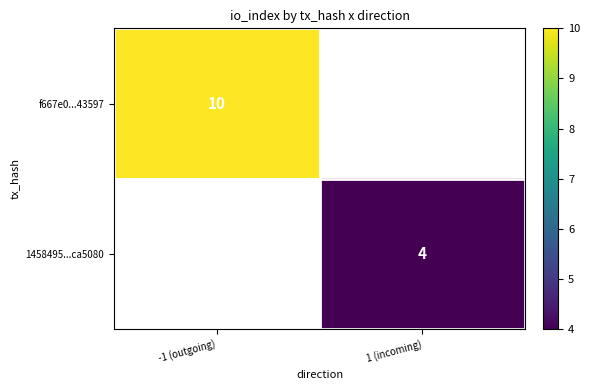

How many data points does each series have?

2